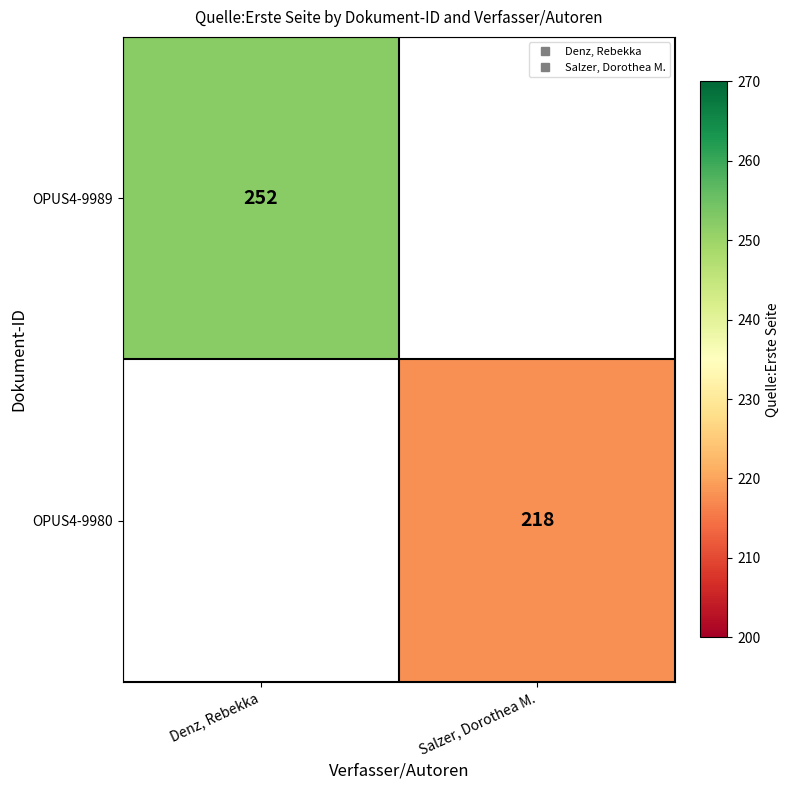

What is the maximum value shown in the chart?

252.0